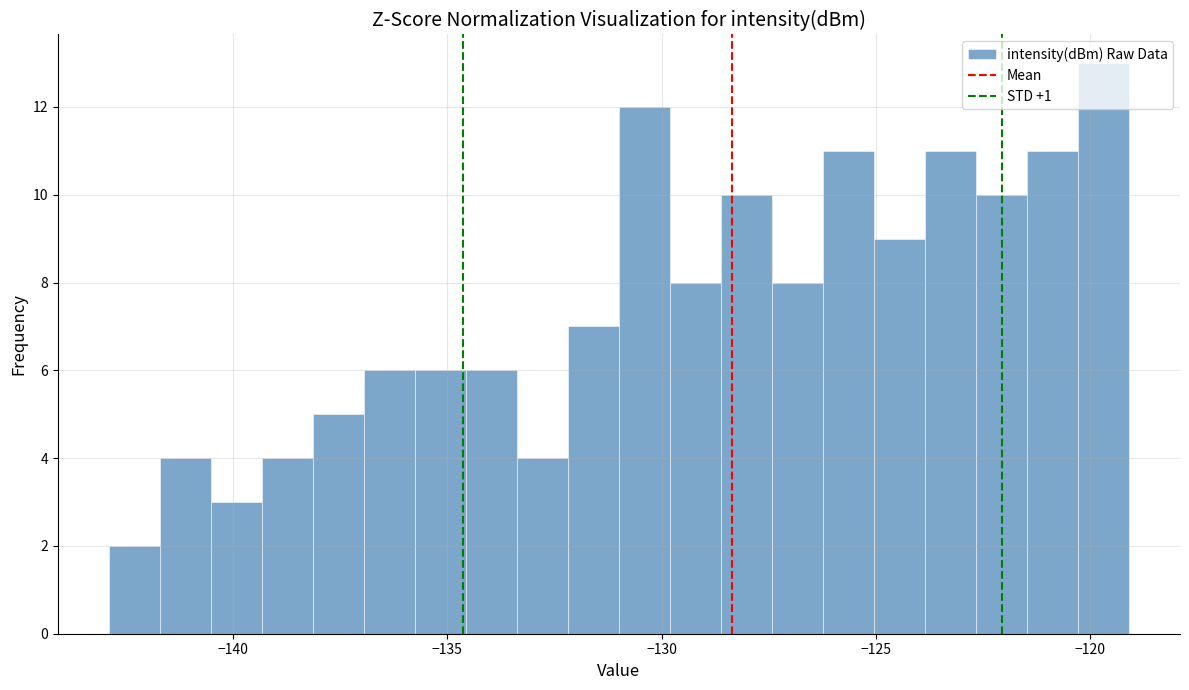

Read against the x-axis, roughly where is the centre of the tallest bar?

-119.5